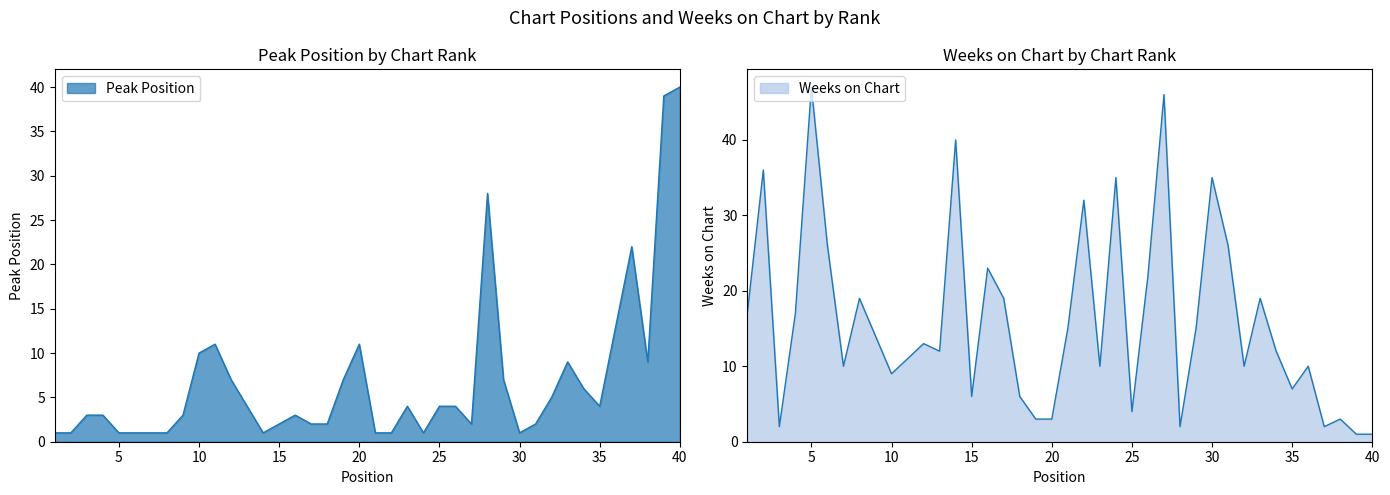

Where is Weeks on Chart nearest to the value 24?

16